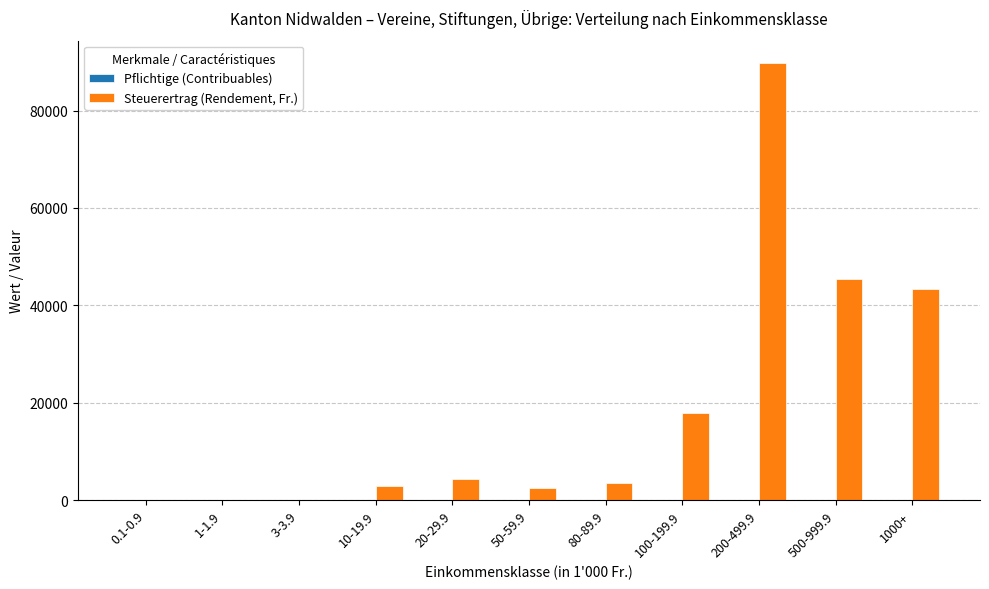

How many groups of bars are there?

11